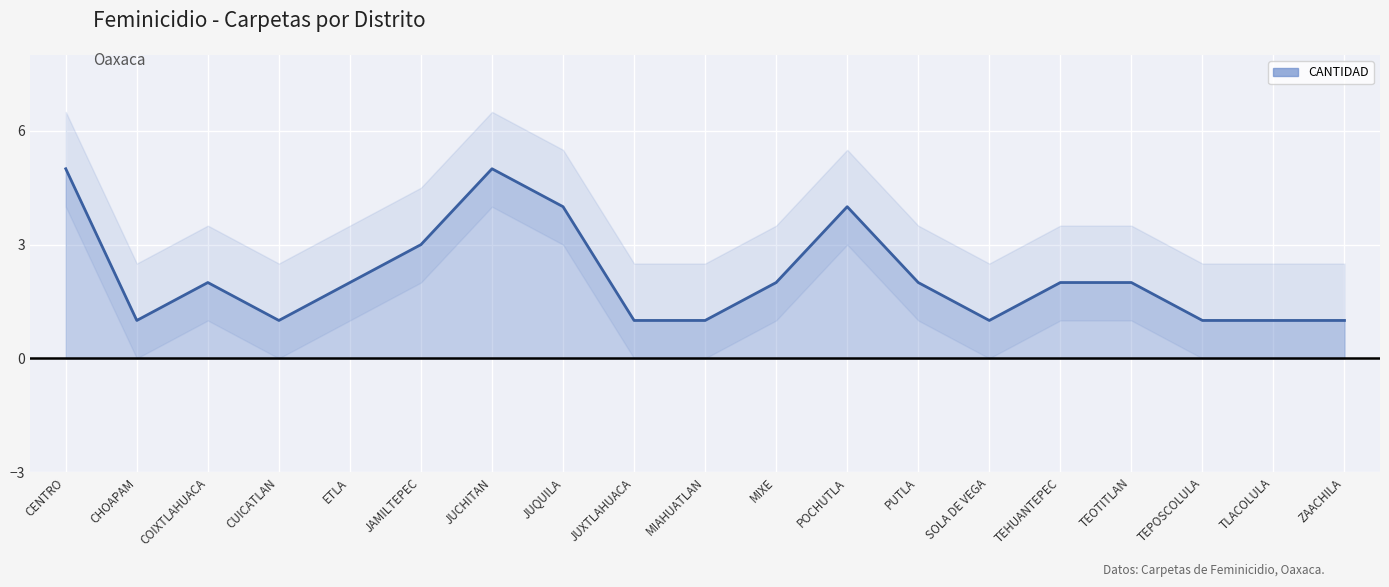

Reading right to left, transcribe all the data shown in this chart.

ZAACHILA=1	TLACOLULA=1	TEPOSCOLULA=1	TEOTITLAN=2	TEHUANTEPEC=2	SOLA DE VEGA=1	PUTLA=2	POCHUTLA=4	MIXE=2	MIAHUATLAN=1	JUXTLAHUACA=1	JUQUILA=4	JUCHITAN=5	JAMILTEPEC=3	ETLA=2	CUICATLAN=1	COIXTLAHUACA=2	CHOAPAM=1	CENTRO=5